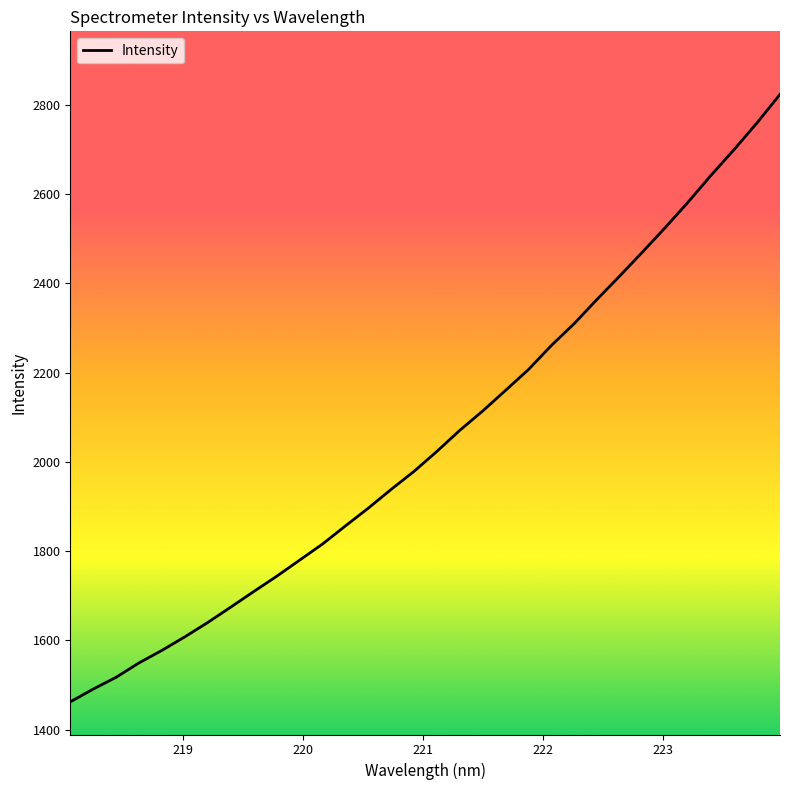

What is the difference between the maximum and minimum values?

1361.4